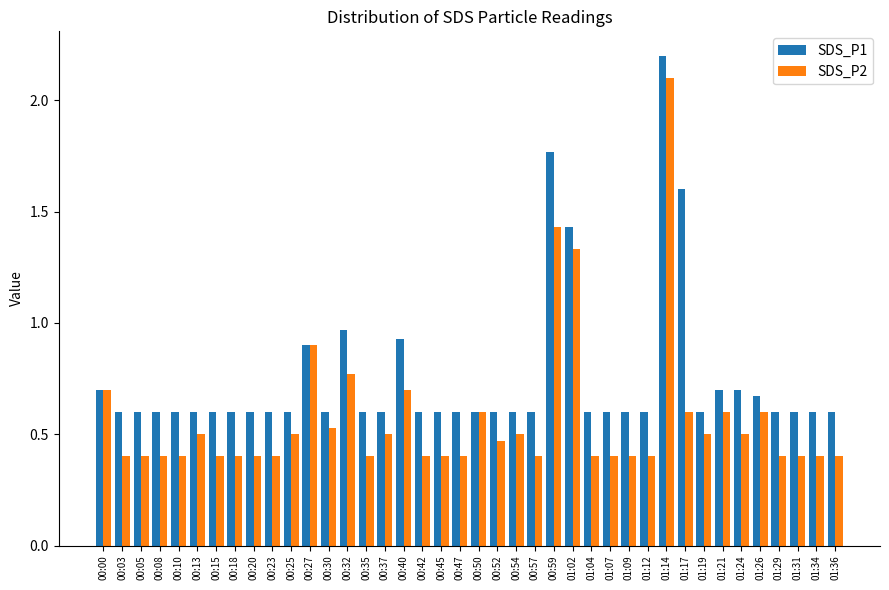

At which label does SDS_P2 reach its peak?

01:14